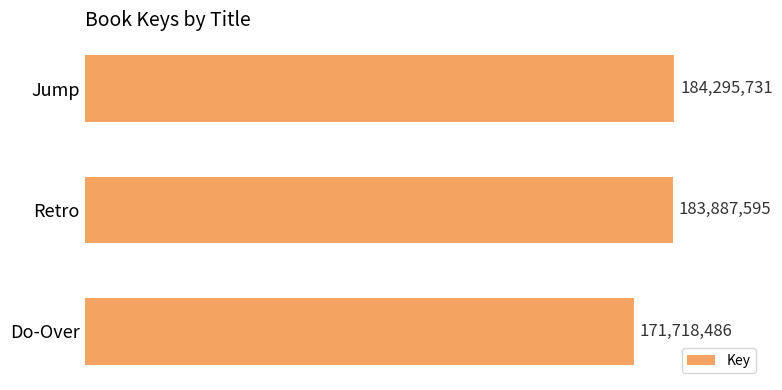

What is the smallest value displayed?

171718486